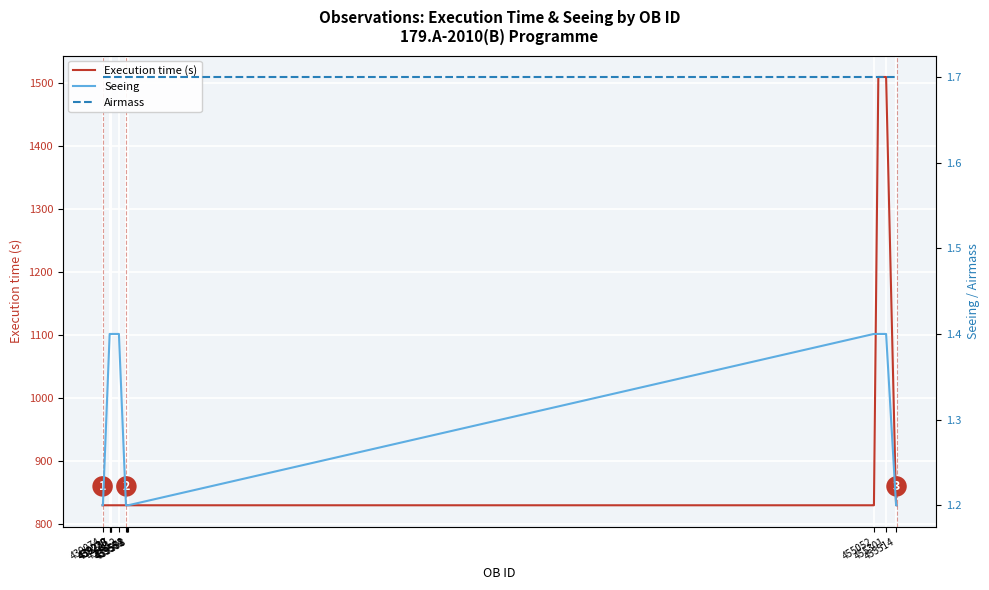

What is the maximum value for Execution time (s)?

1510